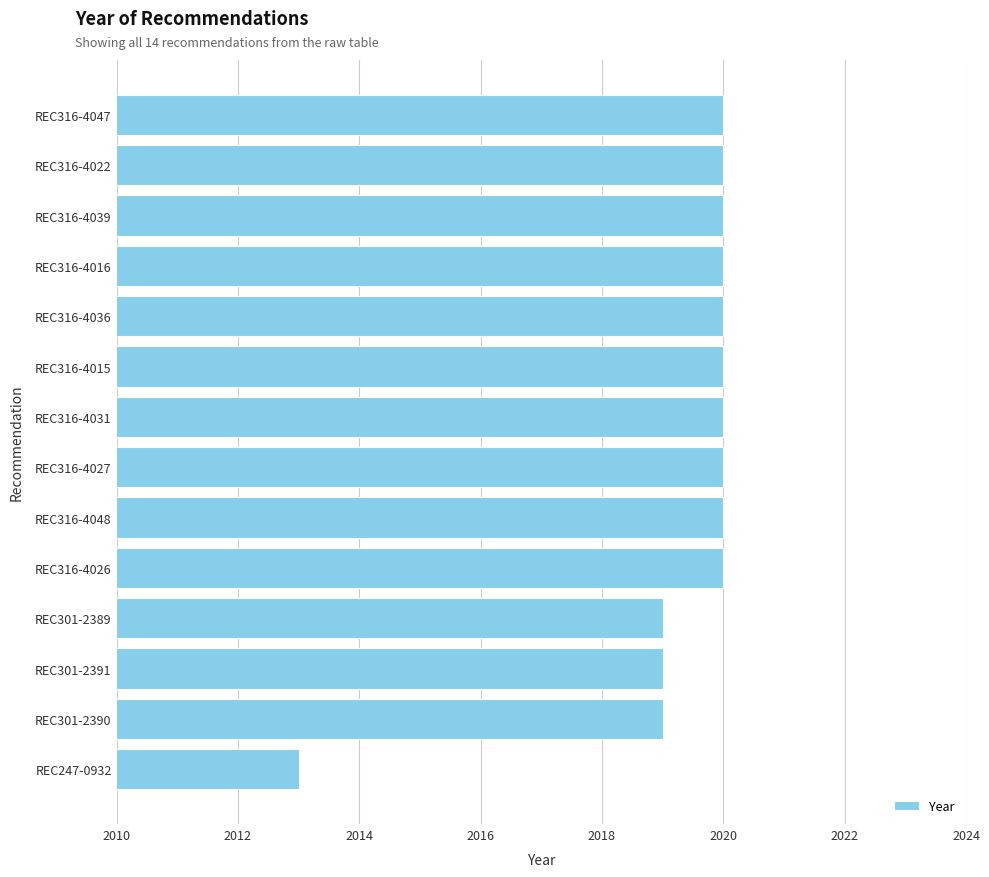

What is the sum of all values?

28270